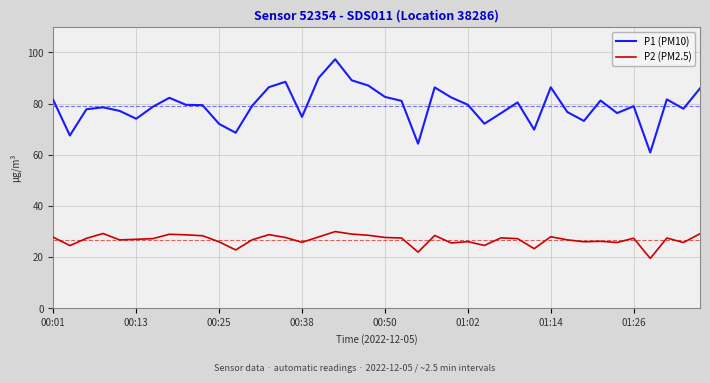

What is the minimum value for P2 (PM2.5)?

19.5